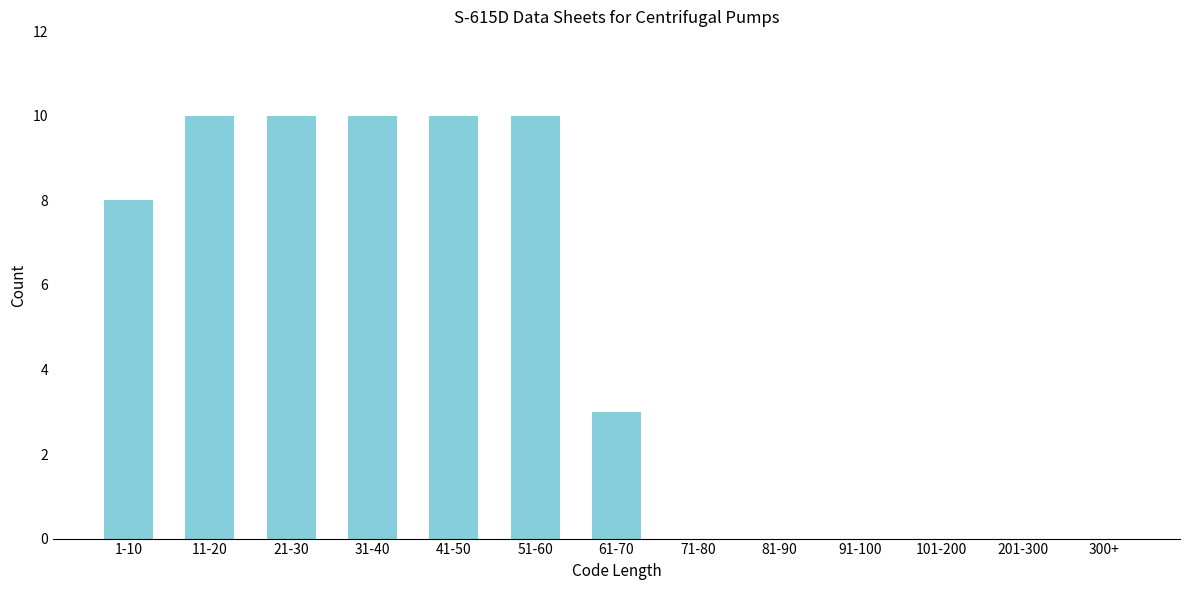

Reading left to right, extract all data points from this chart.

1-10=8	11-20=10	21-30=10	31-40=10	41-50=10	51-60=10	61-70=3	71-80=0	81-90=0	91-100=0	101-200=0	201-300=0	300+=0